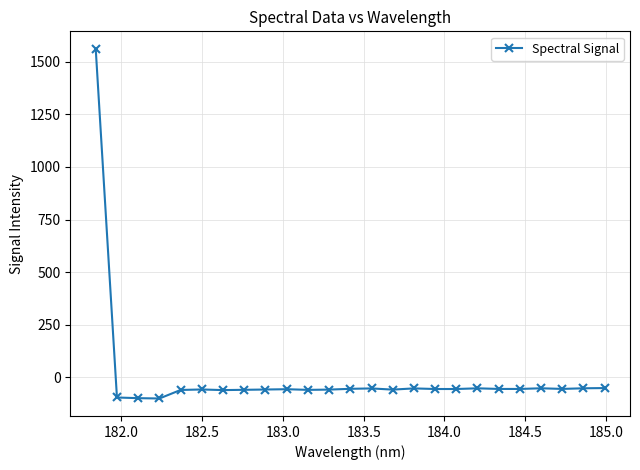

What is the minimum value shown in the chart?

-100.5